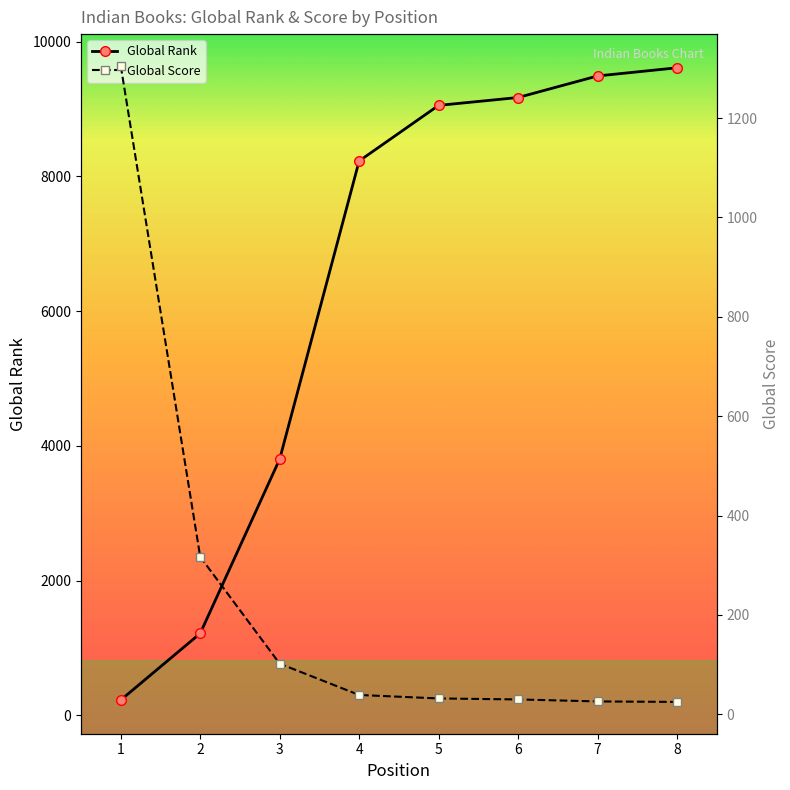

True or false: Global Rank has more than 2 points higher than both neighbors.

False